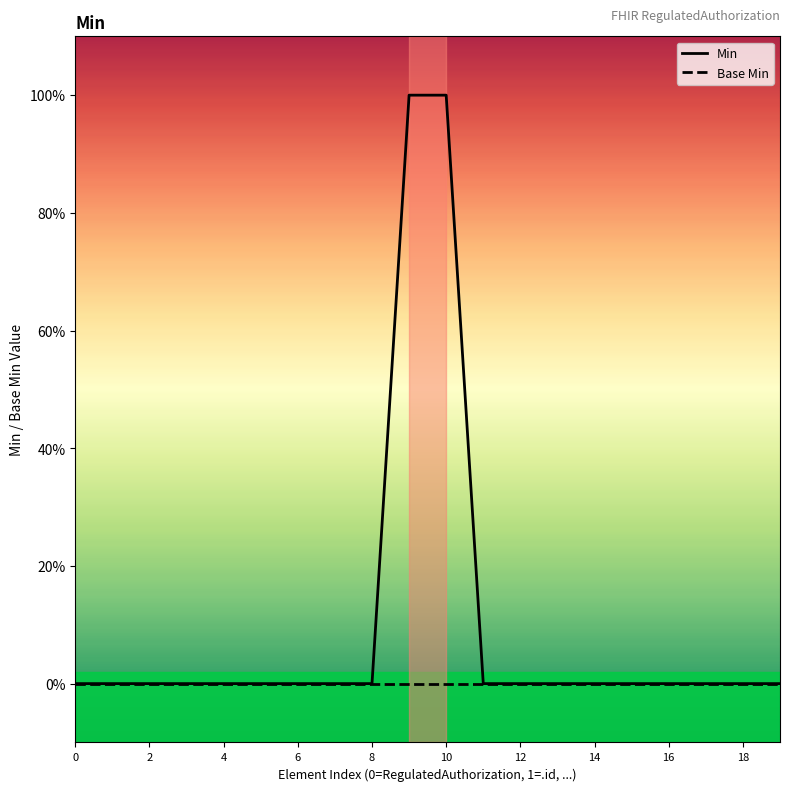

What are all the series names shown in the legend?

Min, Base Min